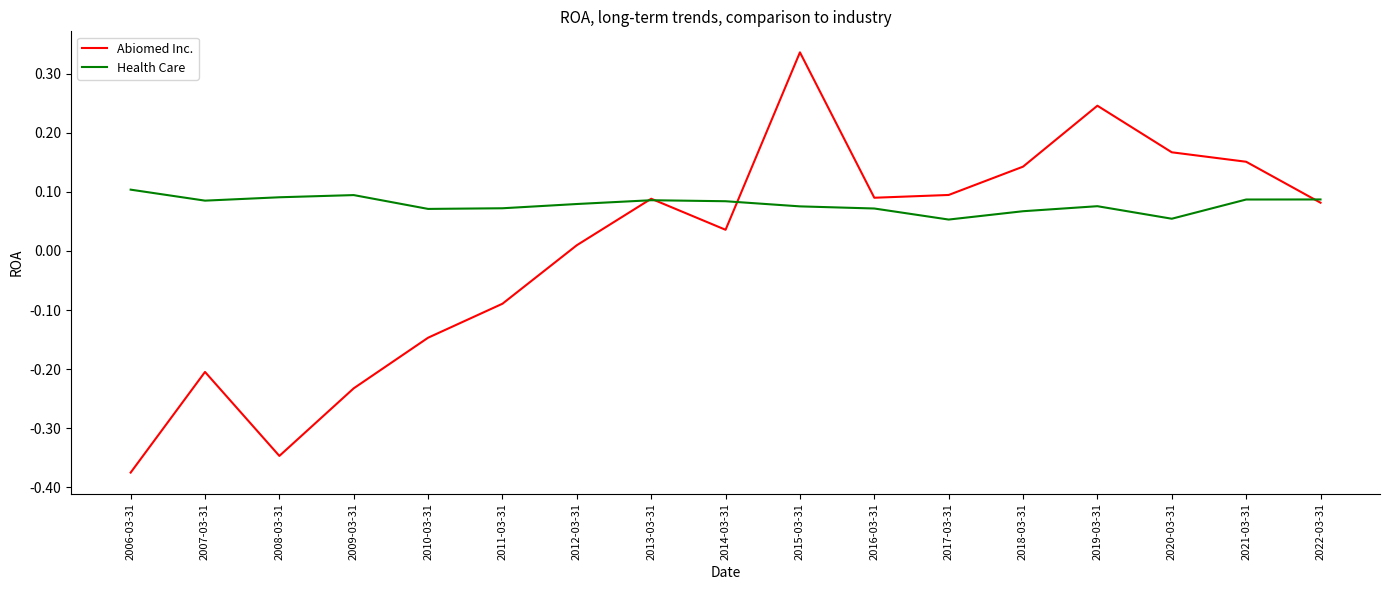

Between 2011-03-31 and 2022-03-31, which series saw the biggest shift?

Abiomed Inc.